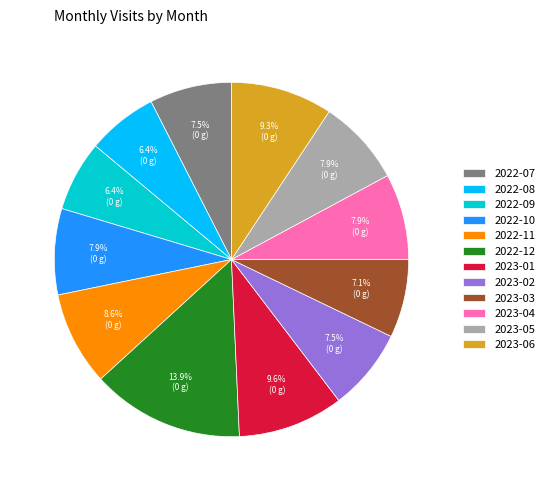

Is it true that 2022-08 is 1% of the pie?

False